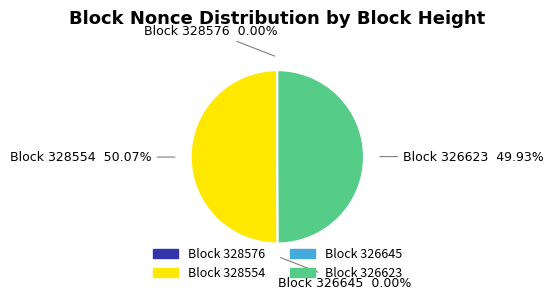

Is there any slice that represents more than half of the pie?

Yes